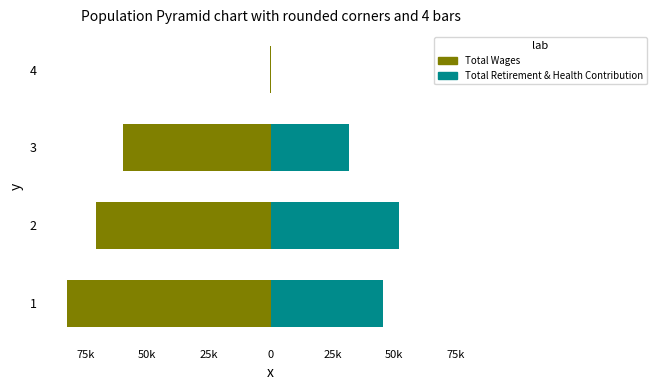

Reading right to left, transcribe all the data shown in this chart.

Total Wages: -288	-59843	-70773	-82536
Total Retirement & Health Contribution: 0	31603	51874	45597